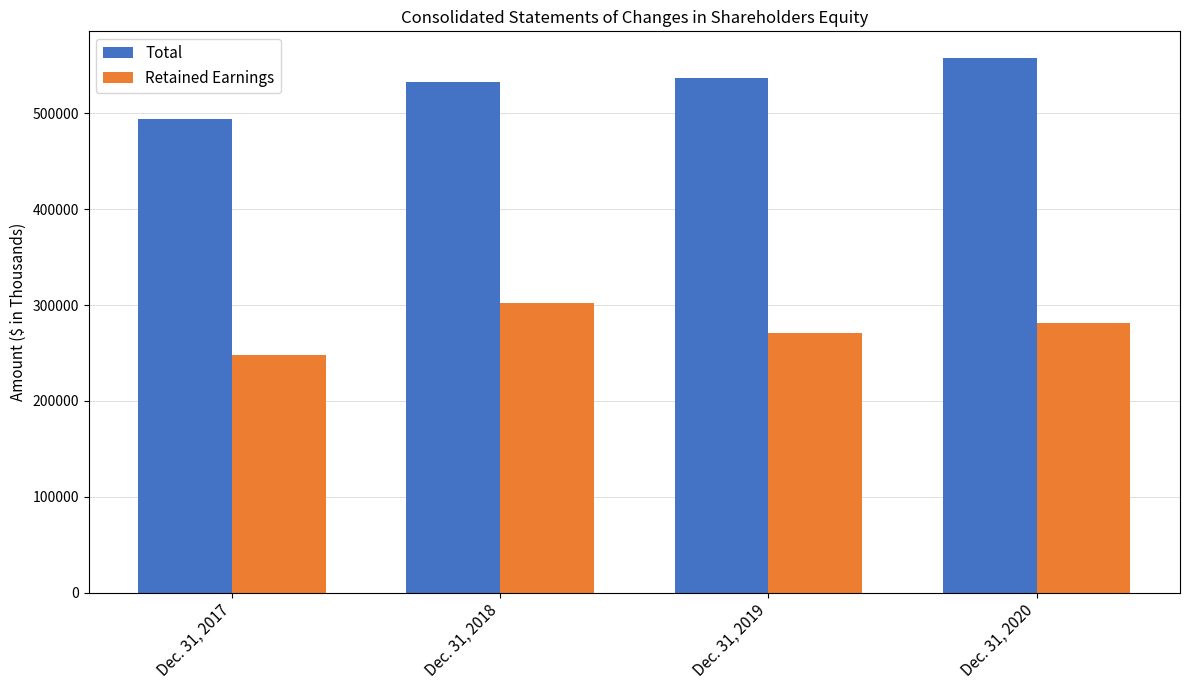

Between Dec. 31, 2017 and Dec. 31, 2018, which series saw the biggest shift?

Retained Earnings